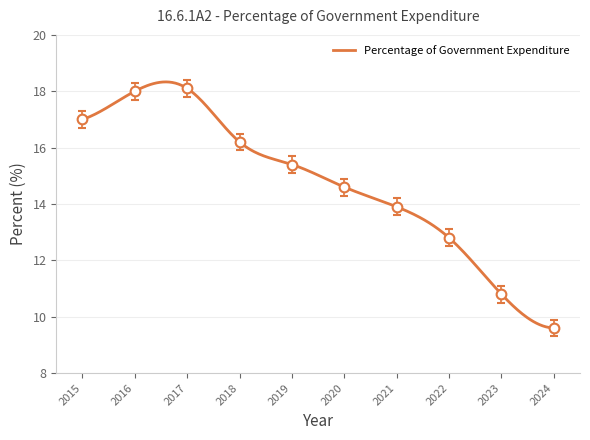

The value at 2020 is 14.6. True or false?

True